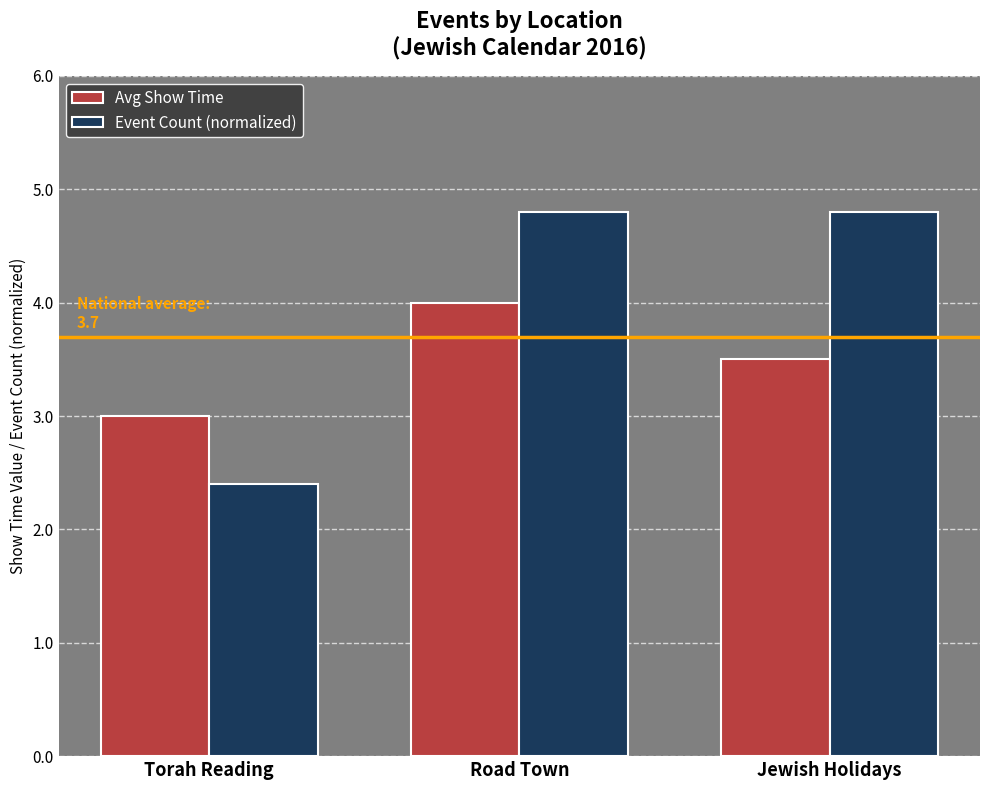

The value of Event Count (normalized) at Torah Reading is 2.4. True or false?

True